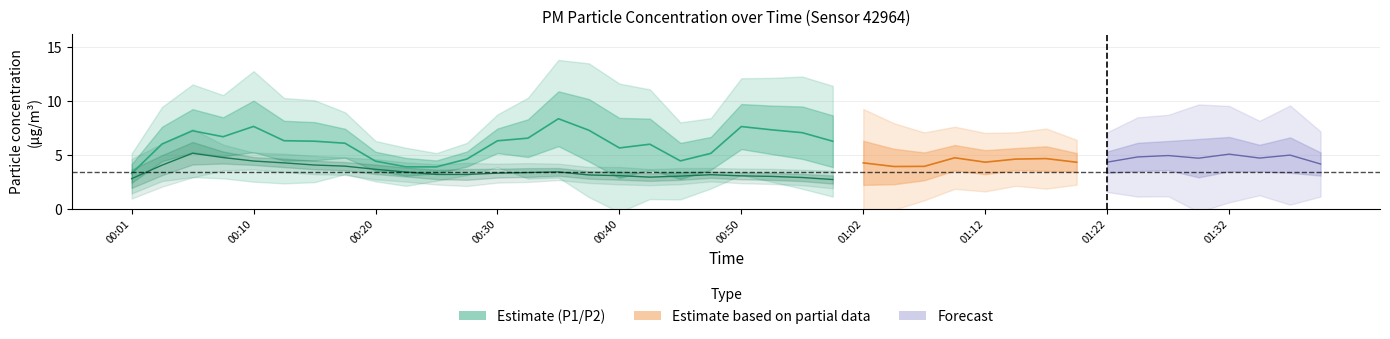

True or false: P1 has a value of 1.2 at 01:07.

False